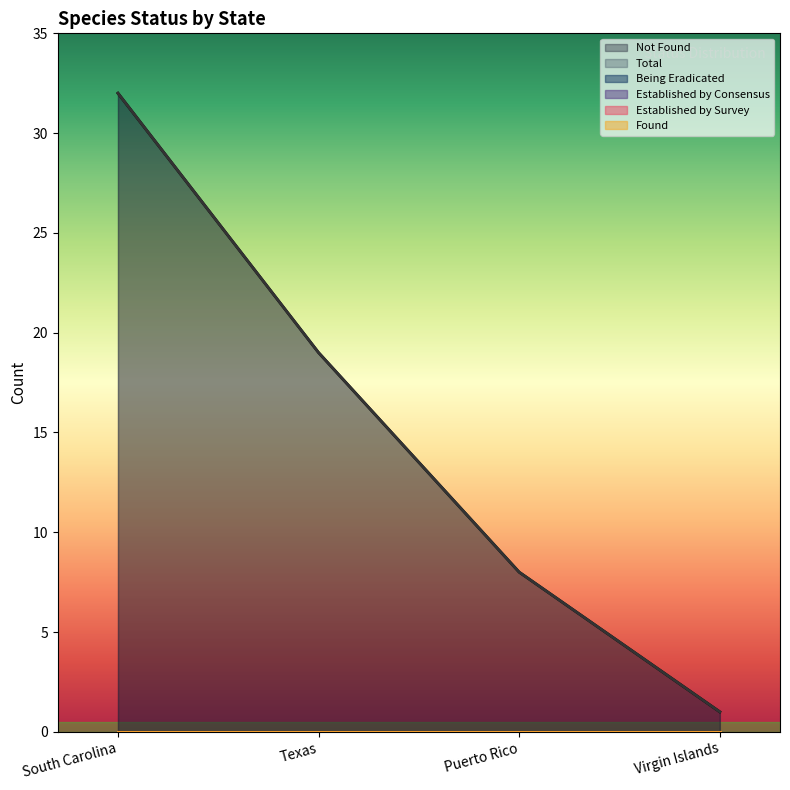

How many distinct data groups are displayed?

6